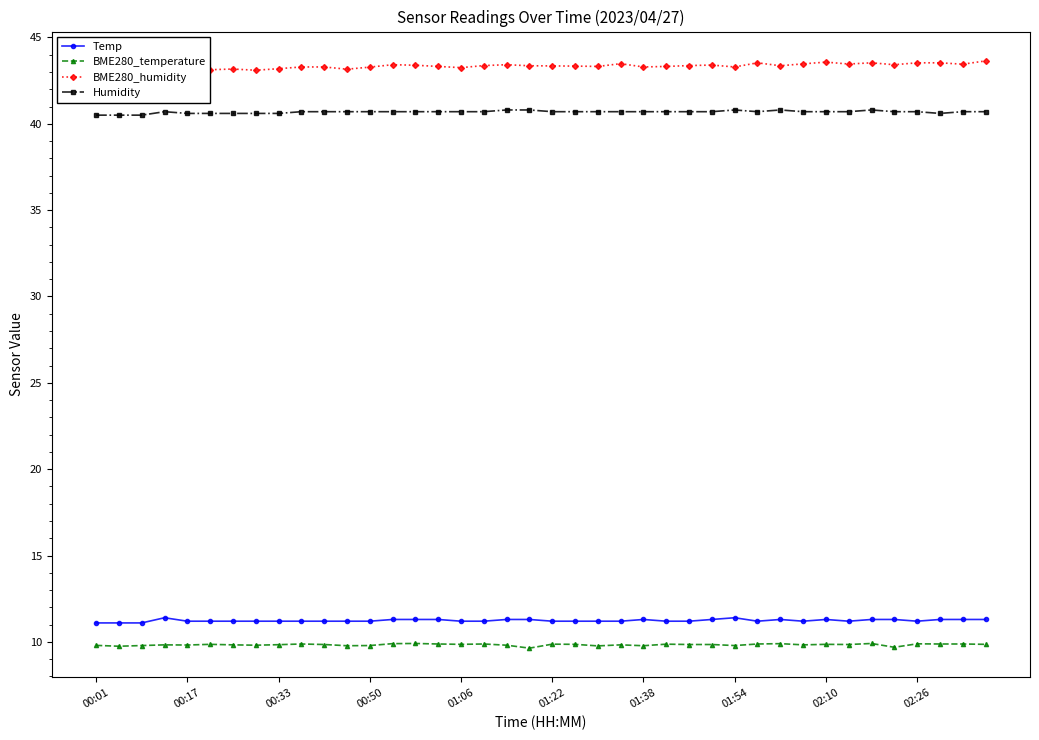

What is the average value of the Temp series?

11.2